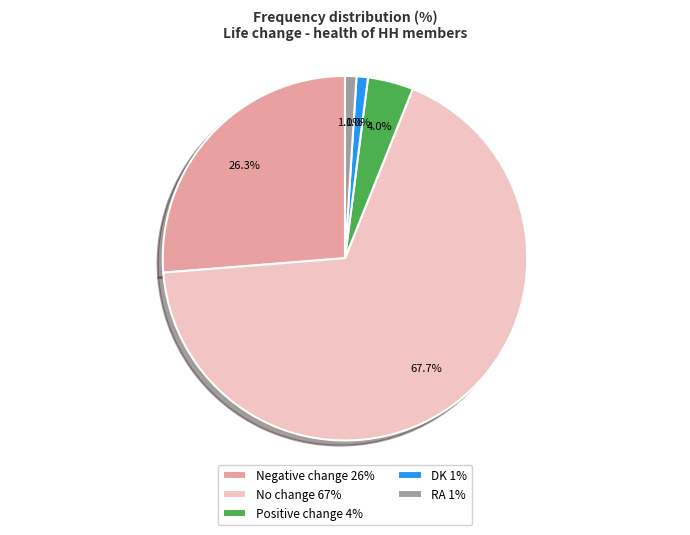

Count the number of slices in the pie.

5